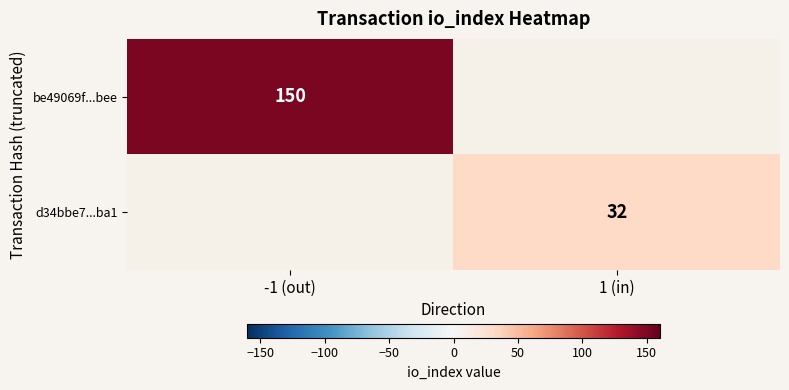

True or false: d34bbe7...ba1 has a value of 21 at 1 (in).

False